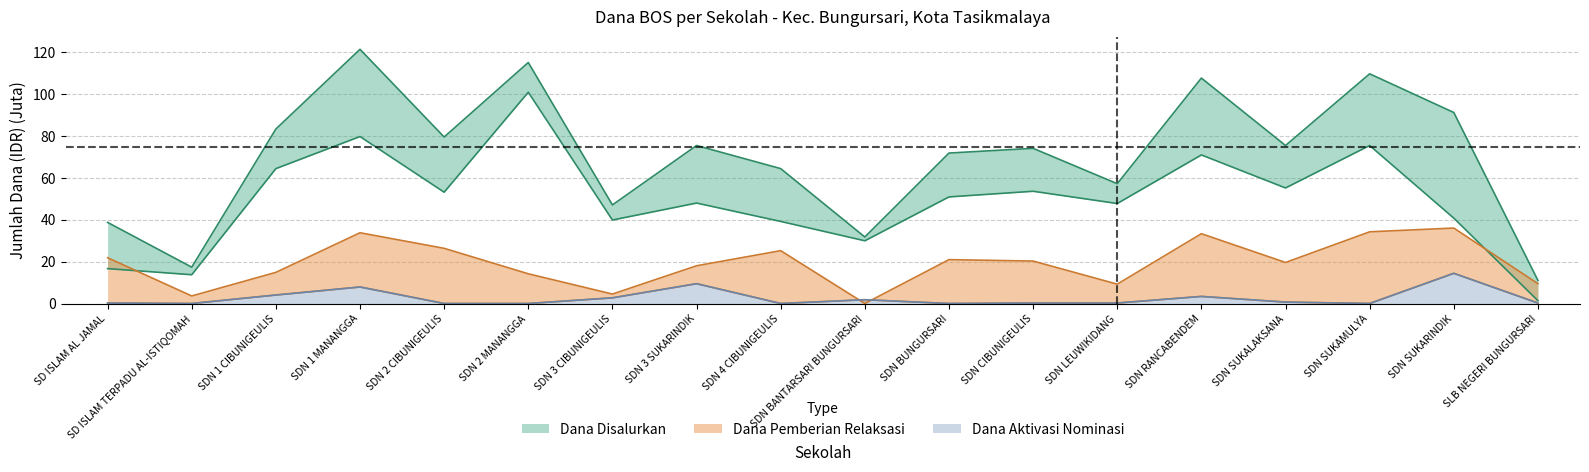

Which category has the highest value across all series?

SDN 1 MANANGGA